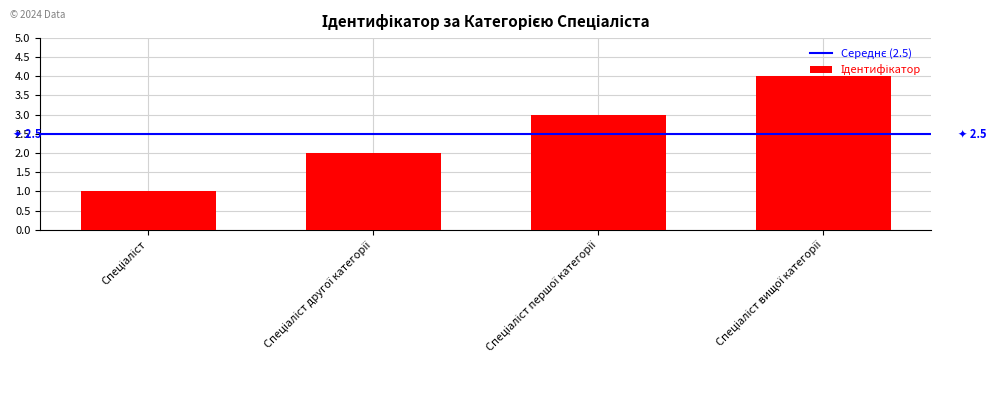

What is the sum of all values?

10